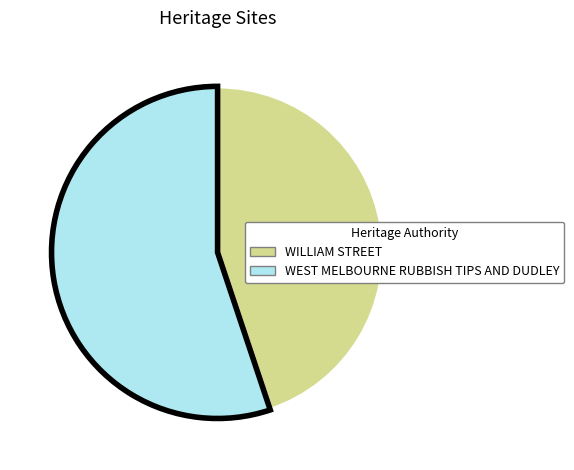

Which category has the biggest portion of the pie?

WEST MELBOURNE RUBBISH TIPS AND DUDLEY